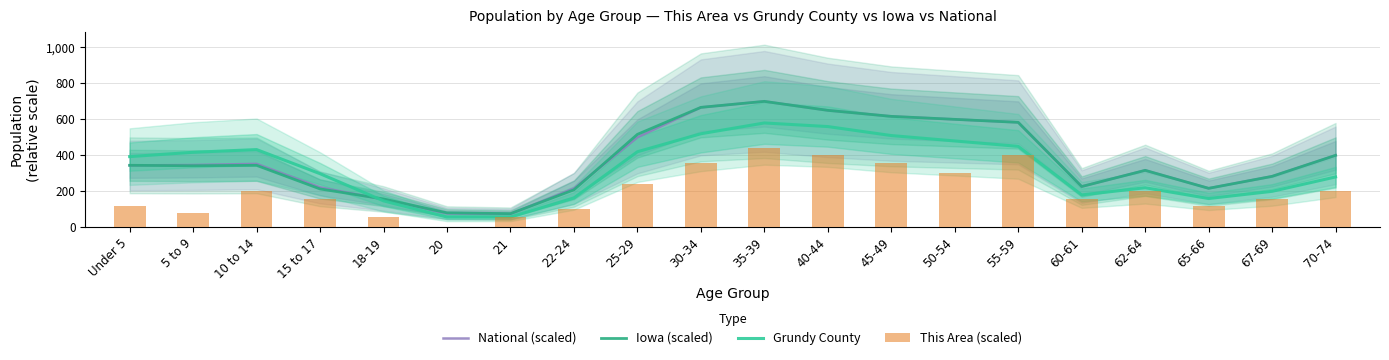

At 20, list the series in order from largest to smallest.

Iowa (scaled), National (scaled), Grundy County, This Area (scaled)